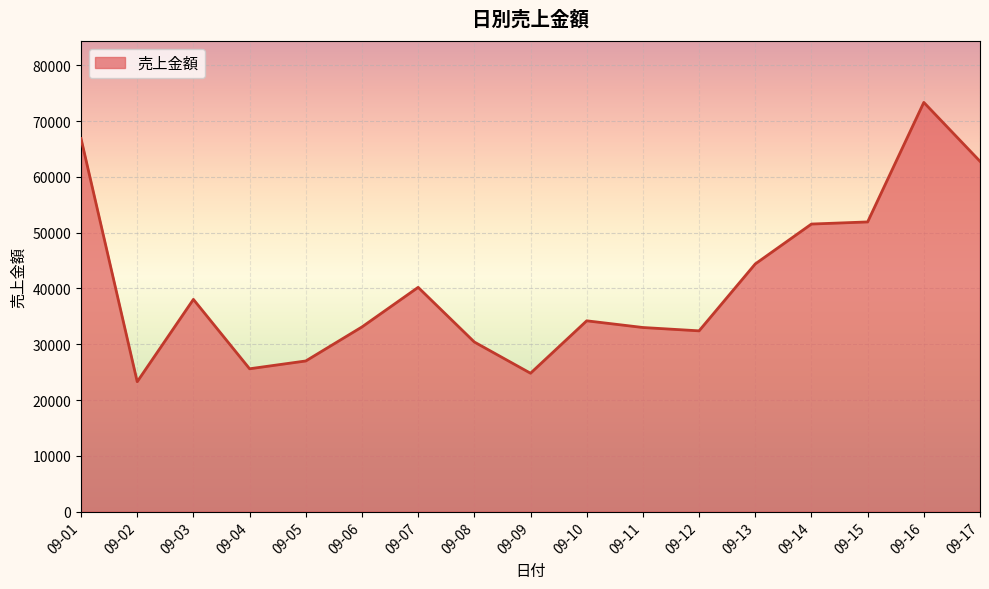

What is the smallest value displayed?

23280